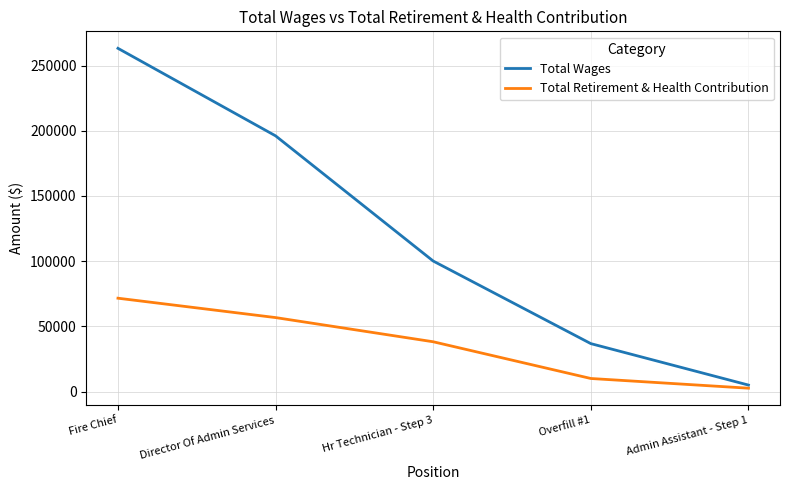

Rank the categories by Total Retirement & Health Contribution value from highest to lowest.

Fire Chief, Director Of Admin Services, Hr Technician - Step 3, Overfill #1, Admin Assistant - Step 1